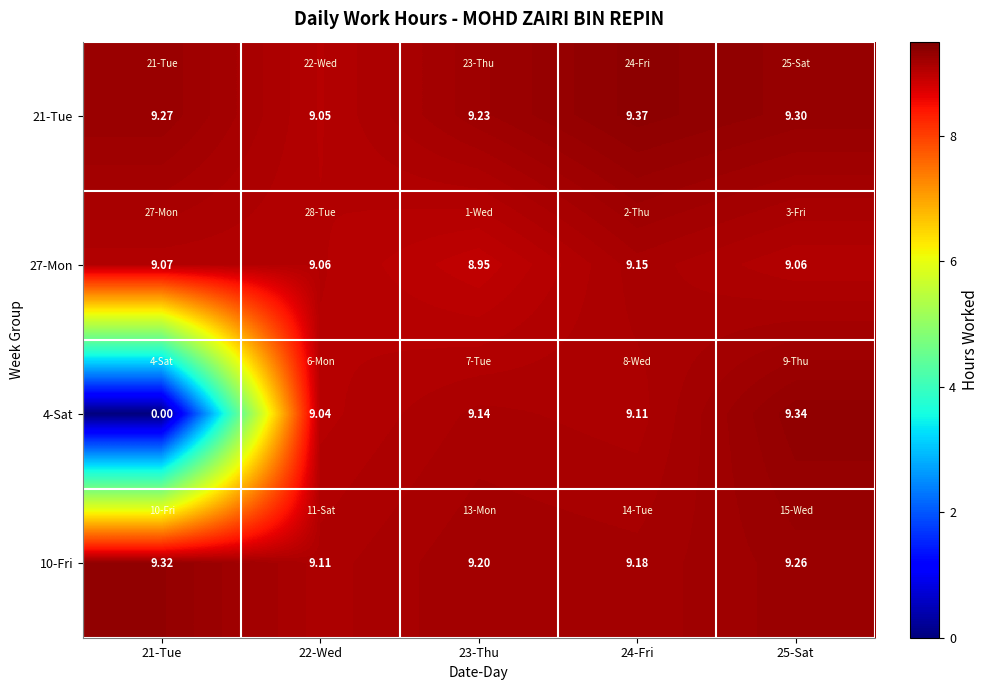

Which series has the widest spread of values?

4-Sat